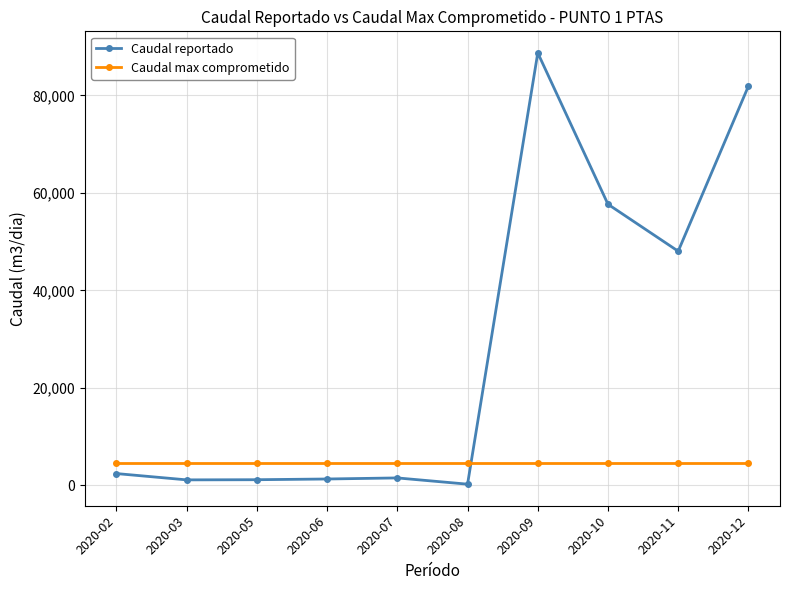

What is the value of the Caudal reportado point at the 3rd from the left?

1145.5